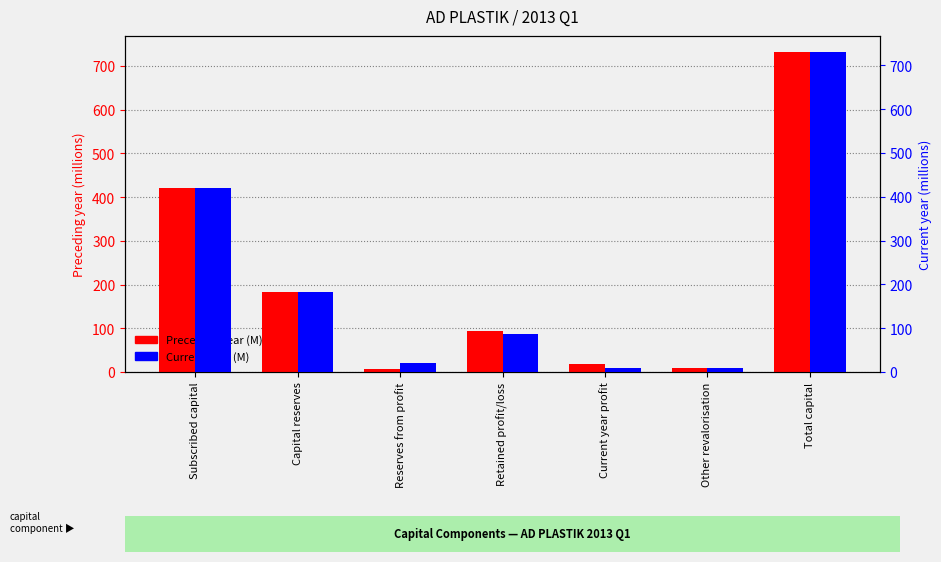

List the series in order of their peak value, highest first.

Preceding year (M), Current year (M)